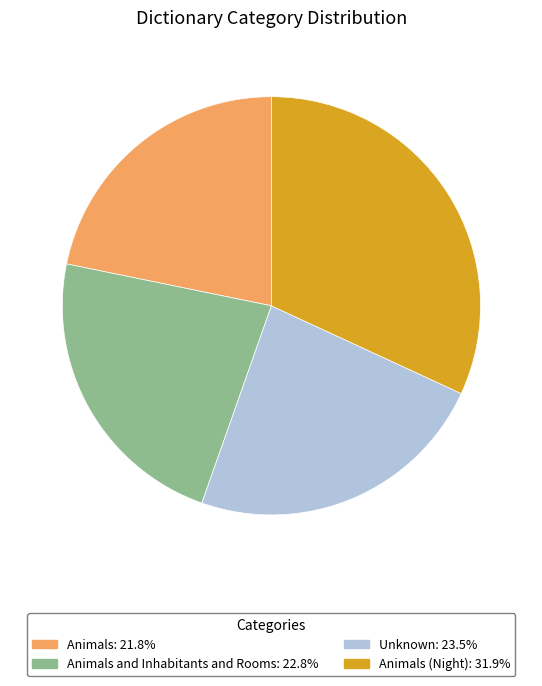

Is the sum of Animals (Night): 31.9% and Unknown: 23.5% greater than half?

Yes